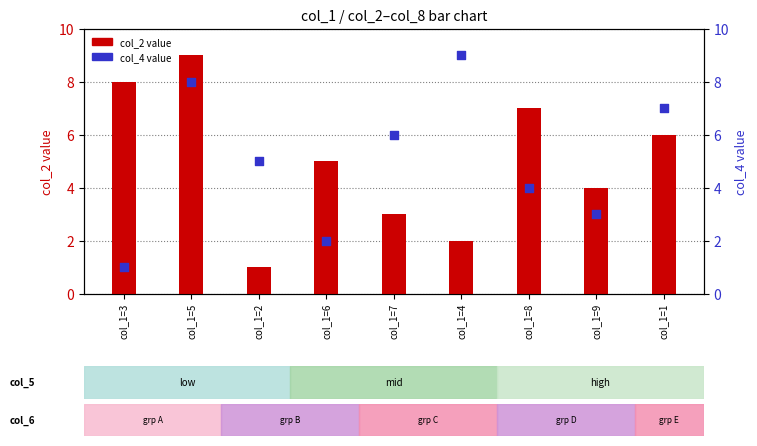

Which series contains the highest Y value?

col_2 value